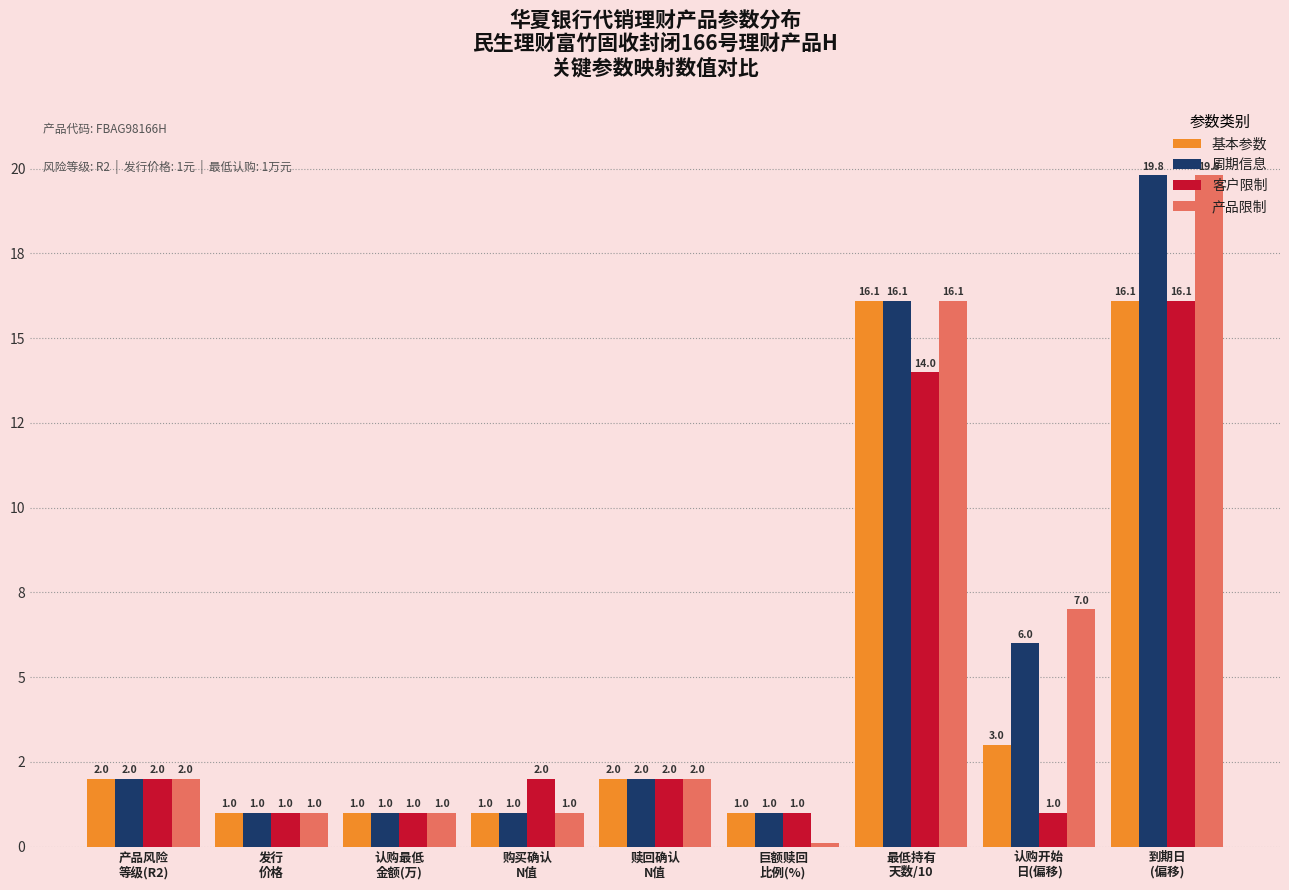

Are the bars horizontal?

No